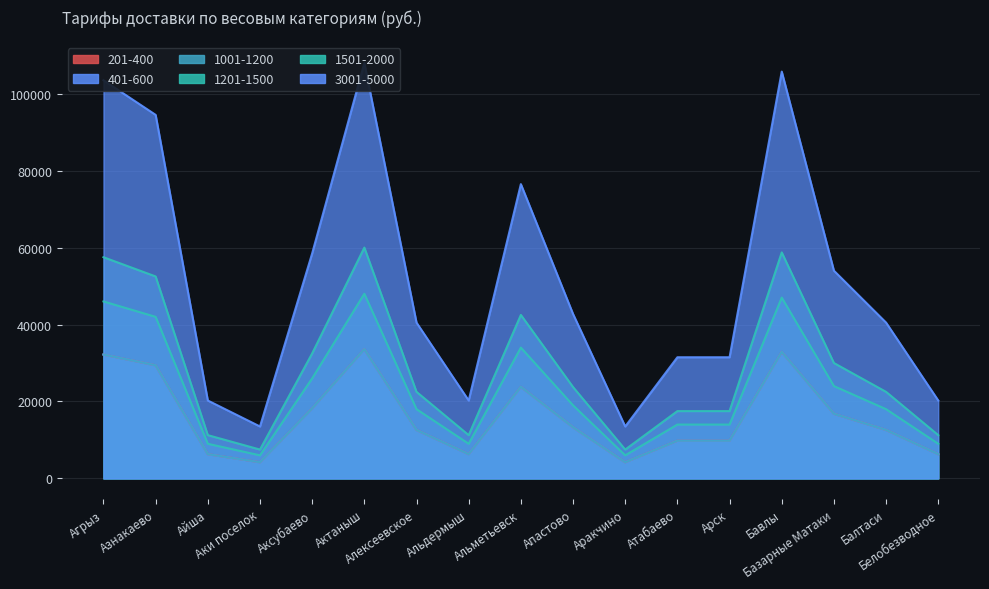

Rank the series at Азнакаево from highest to lowest value.

3001-5000, 1501-2000, 1201-1500, 201-400, 401-600, 1001-1200